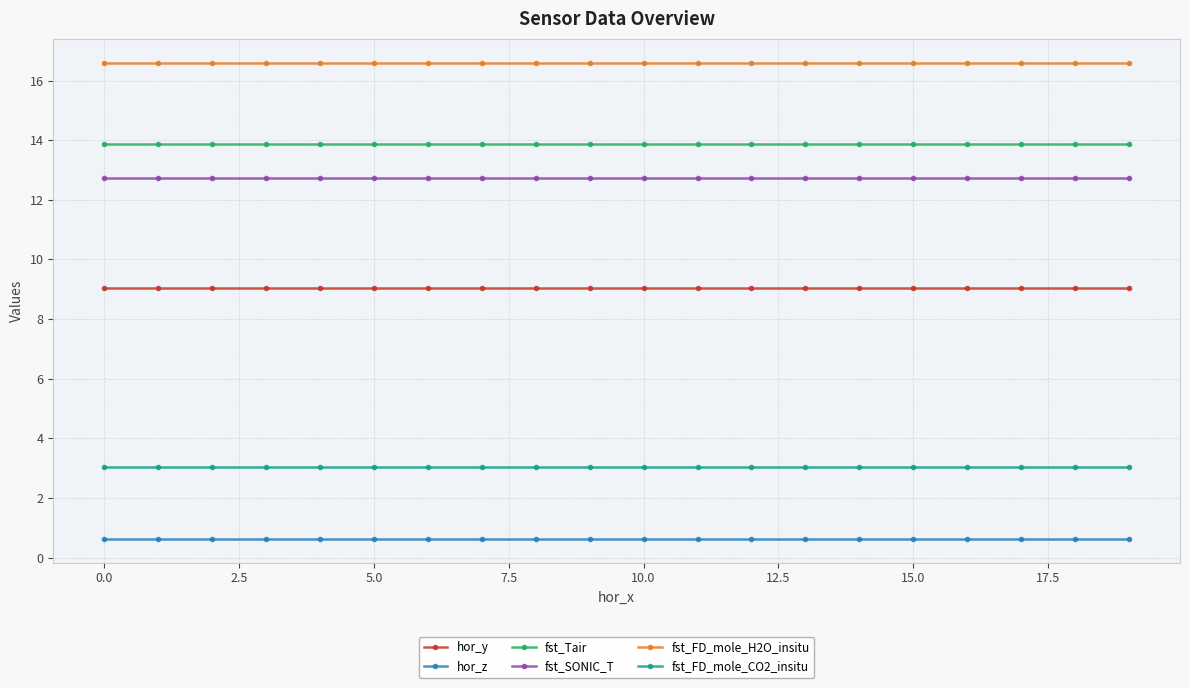

What is the maximum value for fst_SONIC_T?

12.7